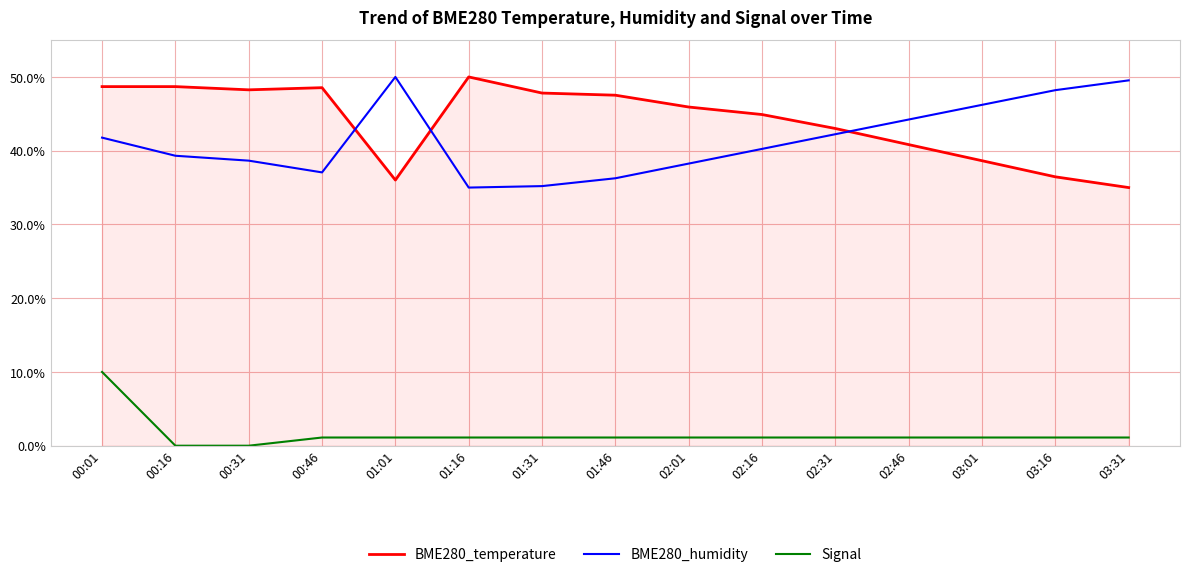

At which category is the sum across all series the highest?

00:01